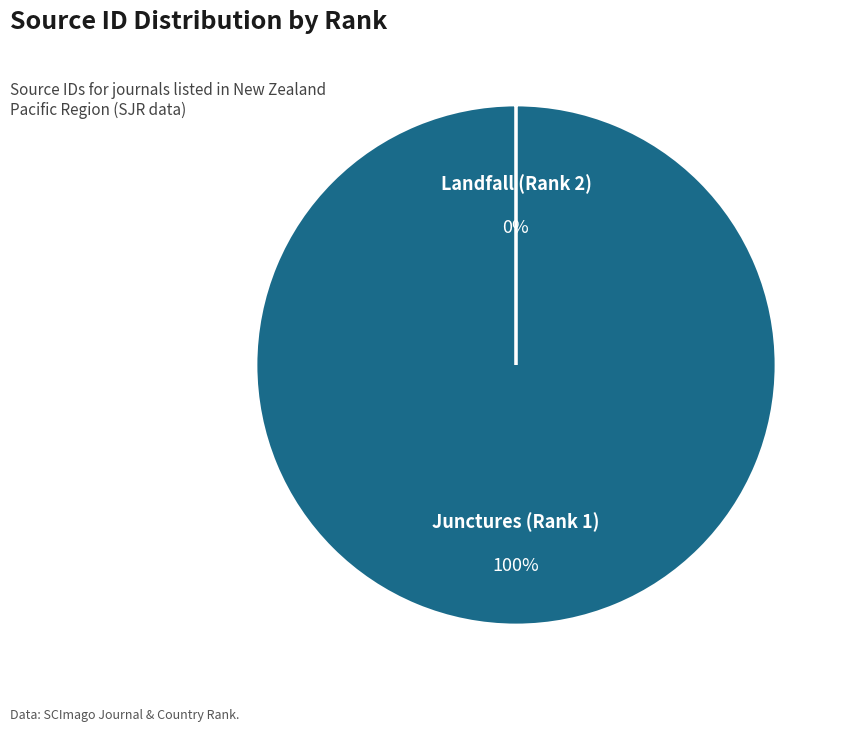

Is there any slice that represents more than half of the pie?

Yes